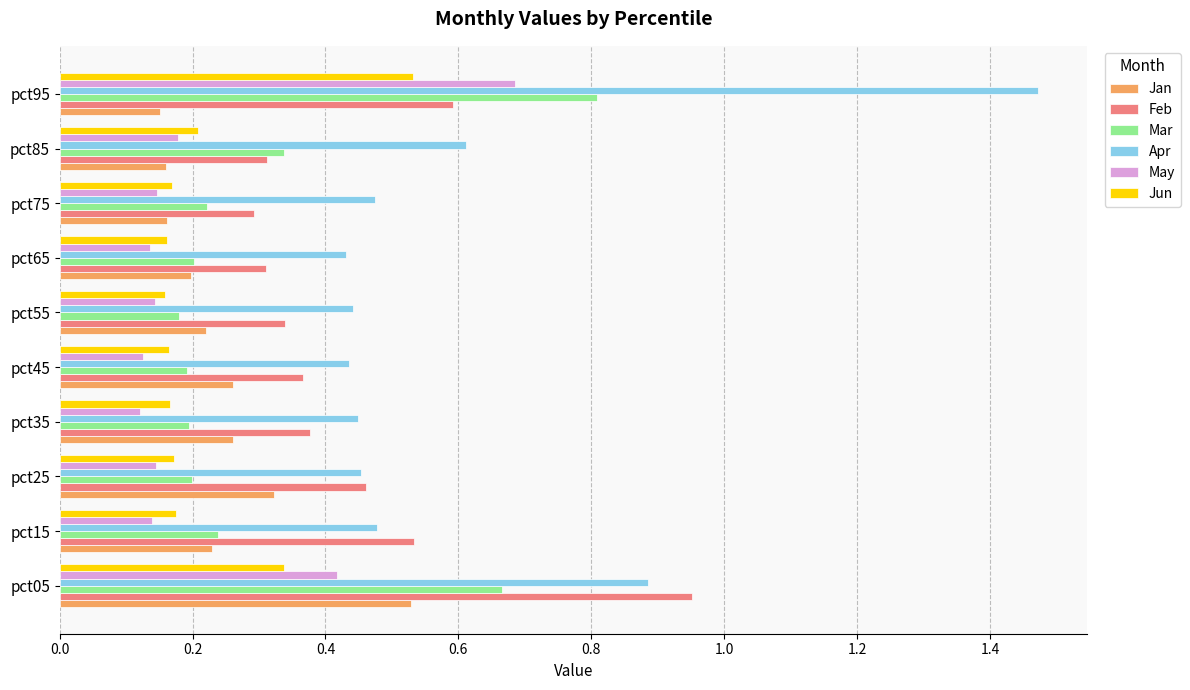

What is the sum of the Feb values at pct55 and pct95?

0.9